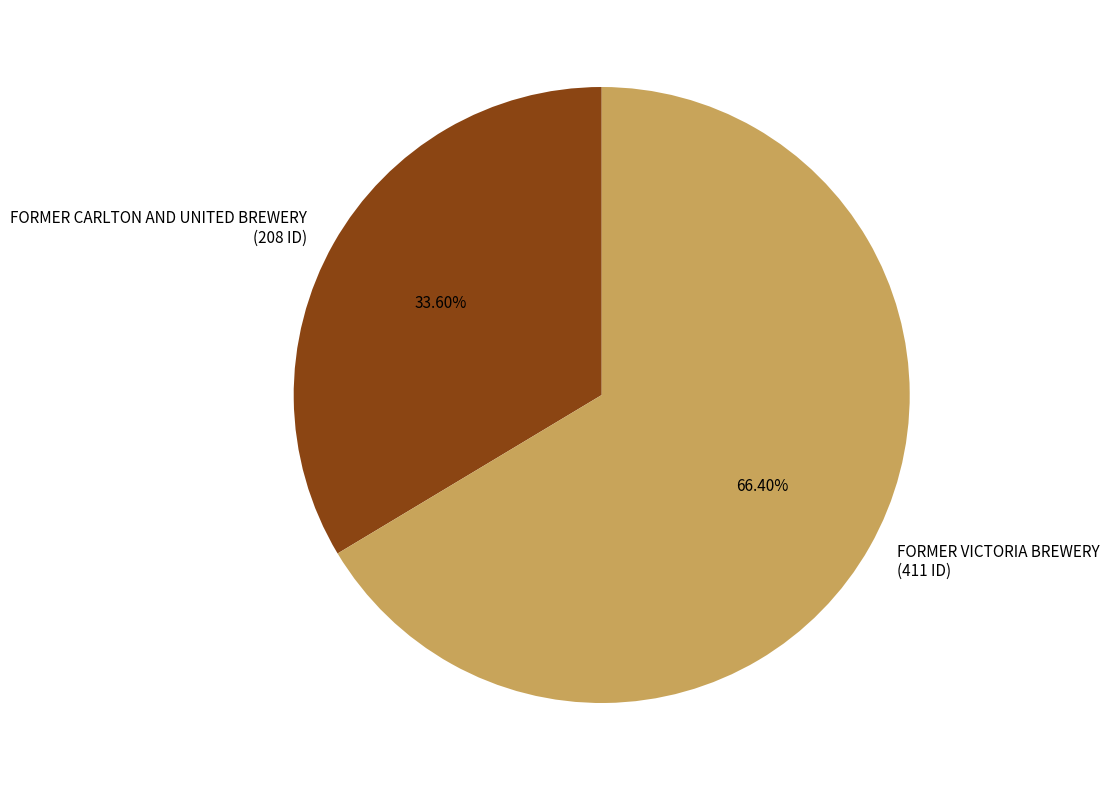

Combined, what portion of the pie is FORMER VICTORIA BREWERY and FORMER CARLTON AND UNITED BREWERY?

100.0%